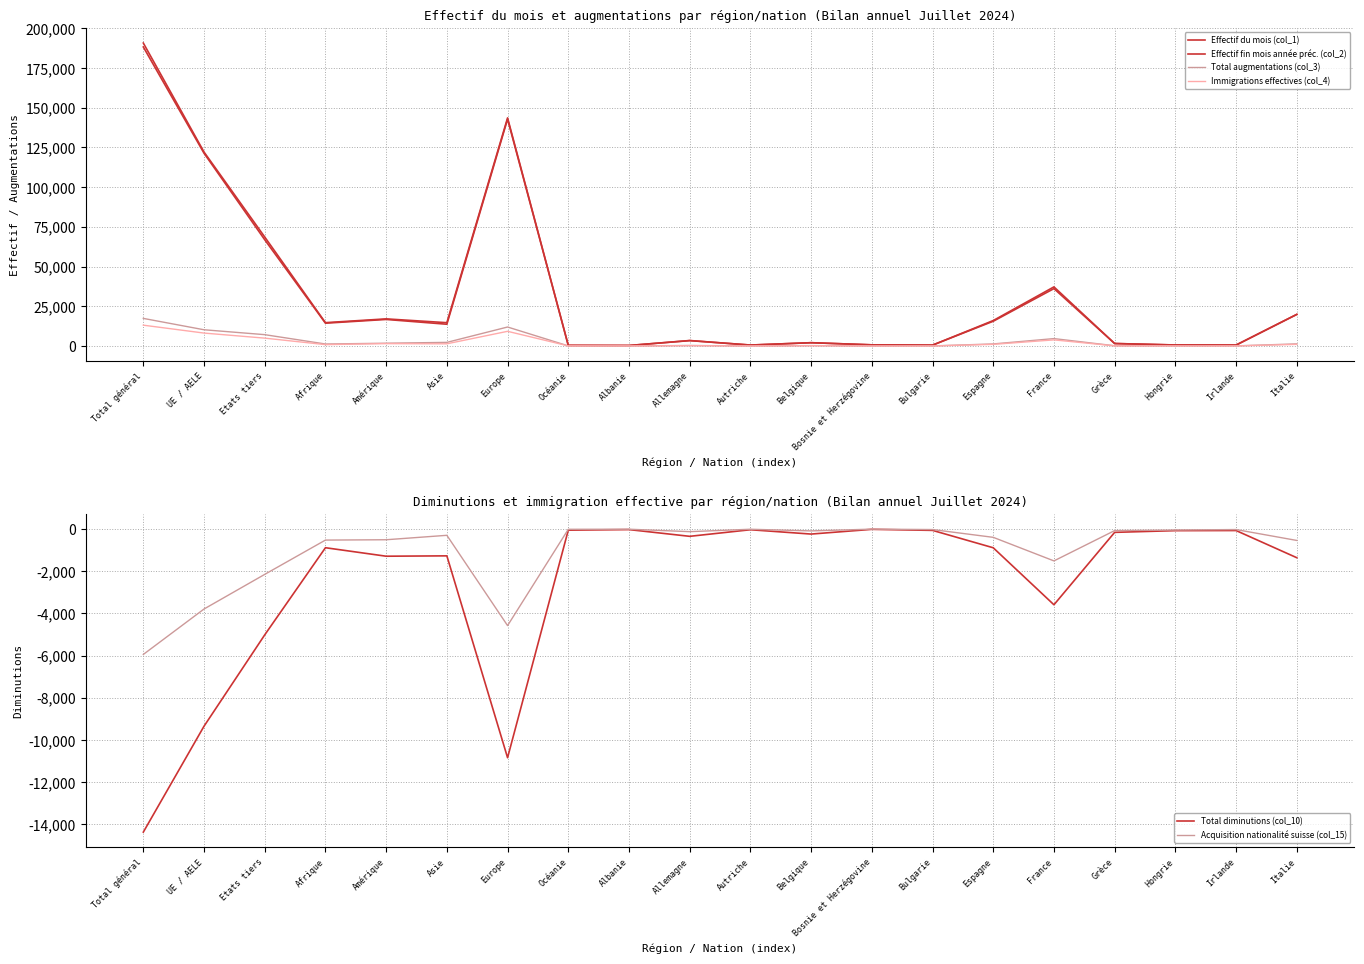

What value does the Immigrations effectives (col_4) series have at France, to the nearest 50?

3850